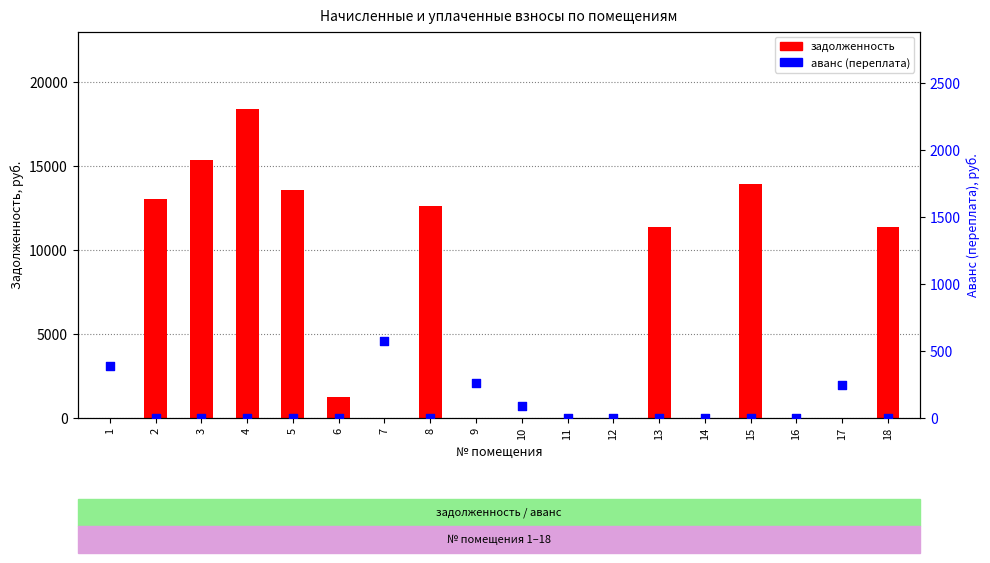

What is the total value across all series at 10?

91.9